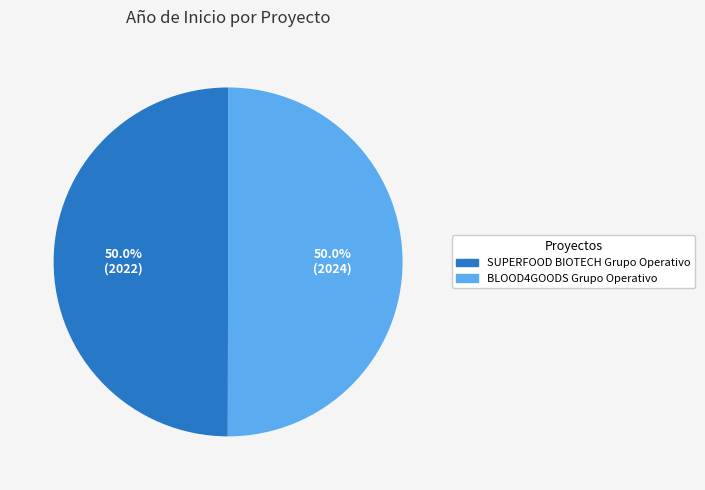

The SUPERFOOD BIOTECH Grupo Operativo slice represents 59% of the pie. True or false?

False